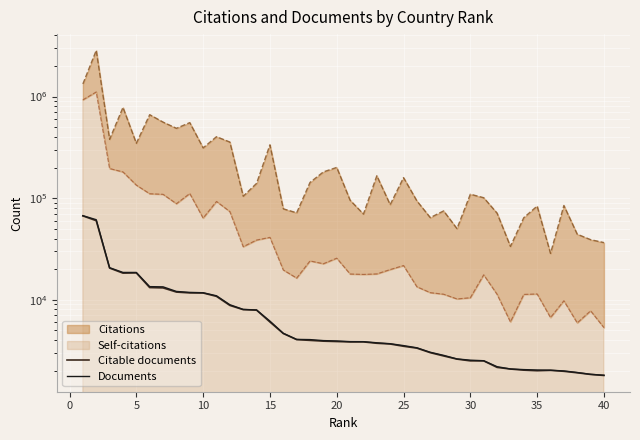

How many data points in Documents are above 3920?

19